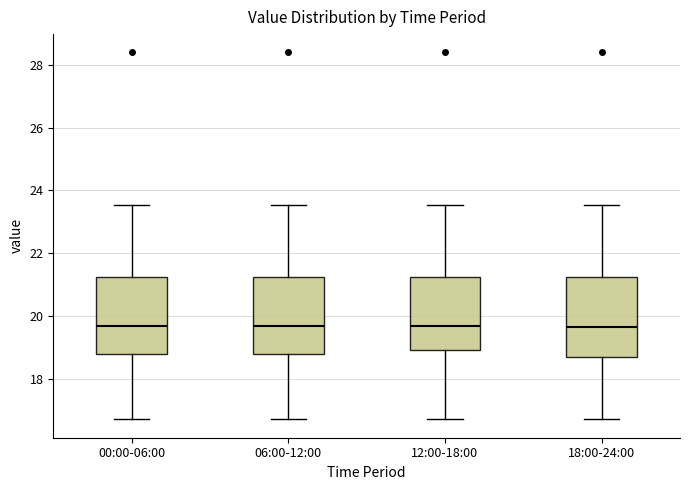

Reading left to right, transcribe this box plot: for each box, give where its median line is, the range the box spans, and where its two whiskers end, as read against the y-axis. The values are not printed on the chart, so give them approximately, as read against the axis.

00:00-06:00: median 19.6, box 18.8 to 21.2, whiskers 16.8 to 23.6
06:00-12:00: median 19.6, box 18.8 to 21.2, whiskers 16.8 to 23.6
12:00-18:00: median 19.6, box 19.0 to 21.2, whiskers 16.8 to 23.6
18:00-24:00: median 19.6, box 18.8 to 21.2, whiskers 16.8 to 23.6